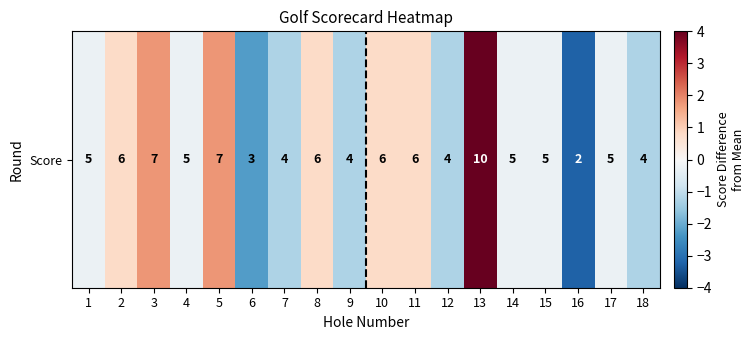

Reading right to left, what are all the values shown in this chart?

18=-1.2	17=-0.2	16=-3.2	15=-0.2	14=-0.2	13=4.8	12=-1.2	11=0.8	10=0.8	9=-1.2	8=0.8	7=-1.2	6=-2.2	5=1.8	4=-0.2	3=1.8	2=0.8	1=-0.2